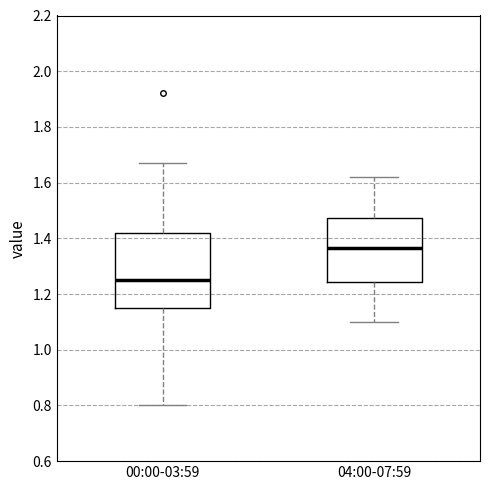

Which box is the tallest, from its lower edge to its upper edge?

00:00-03:59